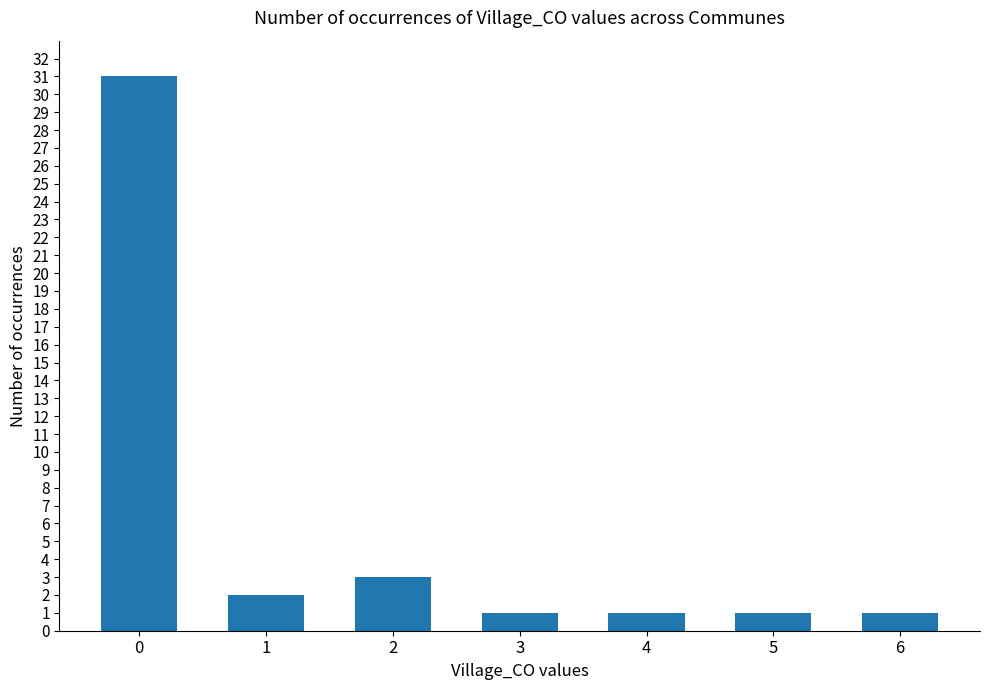

What is the difference between the maximum and second lowest values?

30